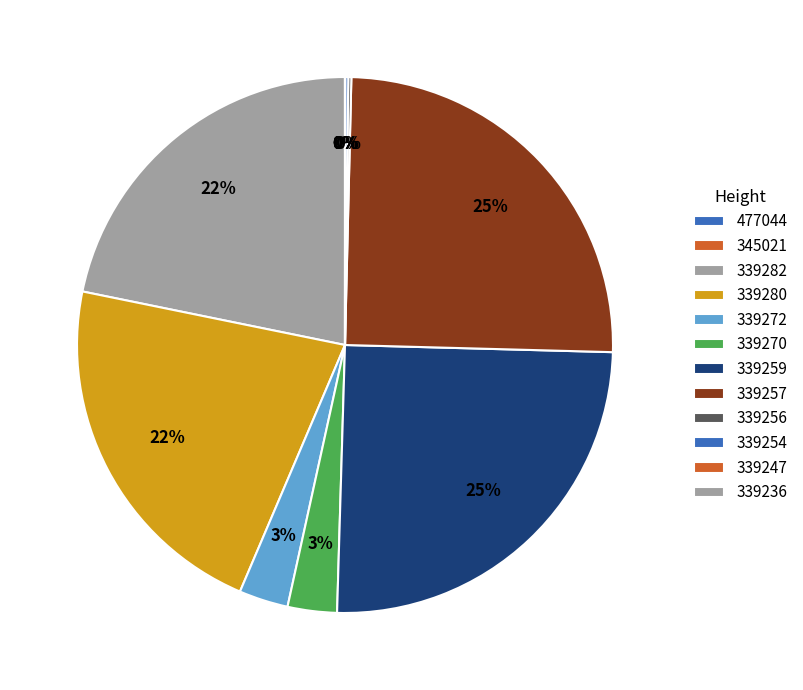

Rank the categories by value from lowest to highest.

477044, 339247, 345021, 339236, 339256, 339254, 339272, 339270, 339282, 339280, 339259, 339257